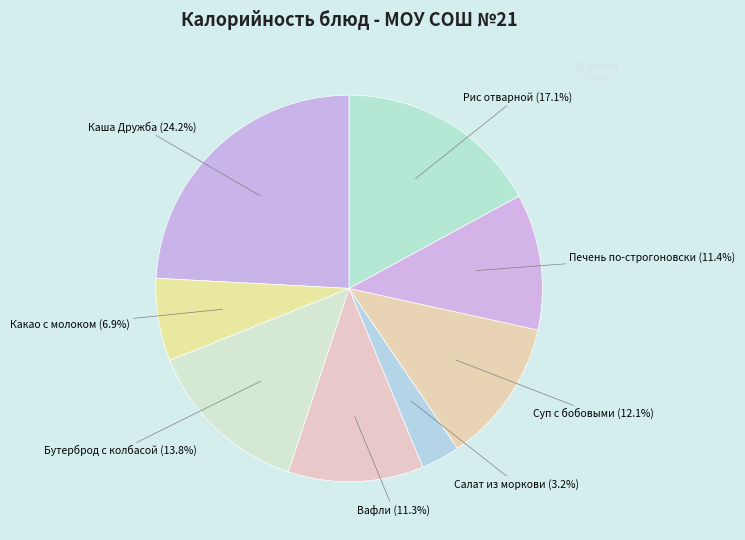

Is there a majority slice in this chart?

No